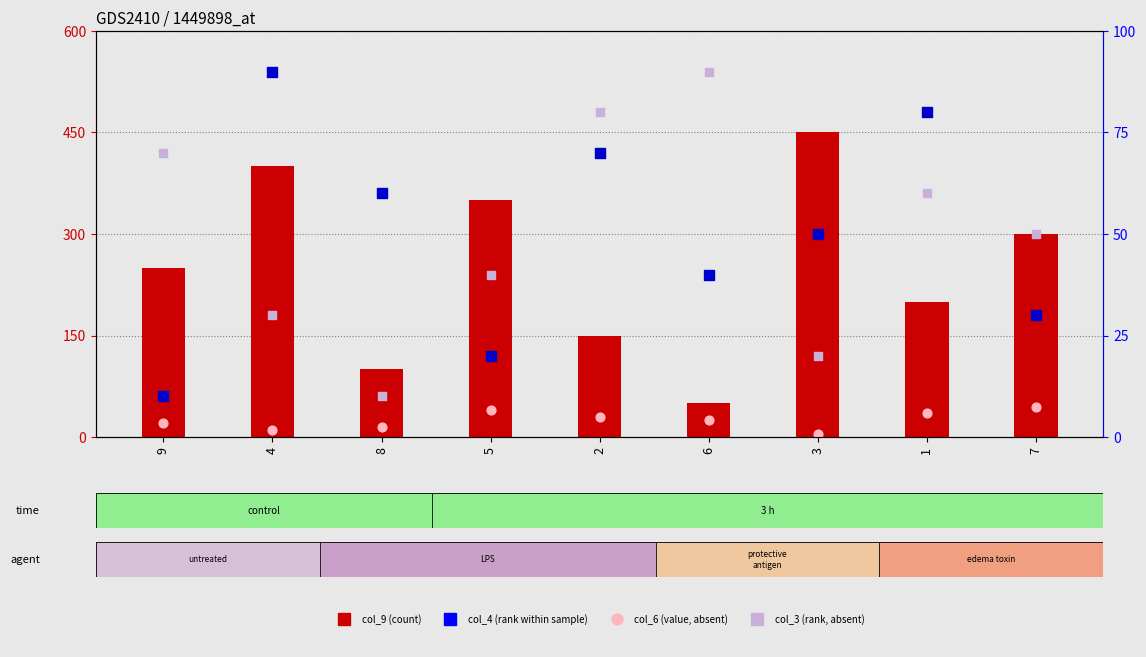

At which category is the sum across all series the highest?

4